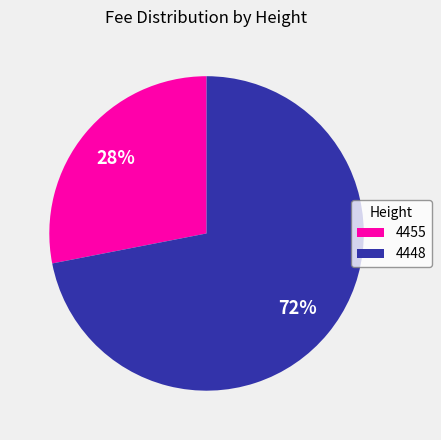

How many slices are in this pie chart?

2